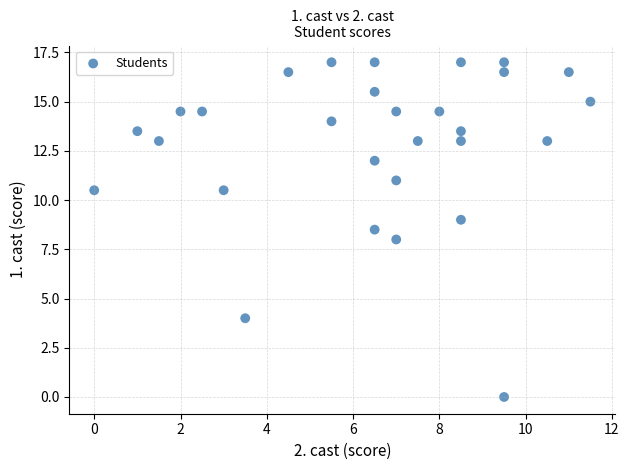

What is the range of X values (max minus min)?

11.5